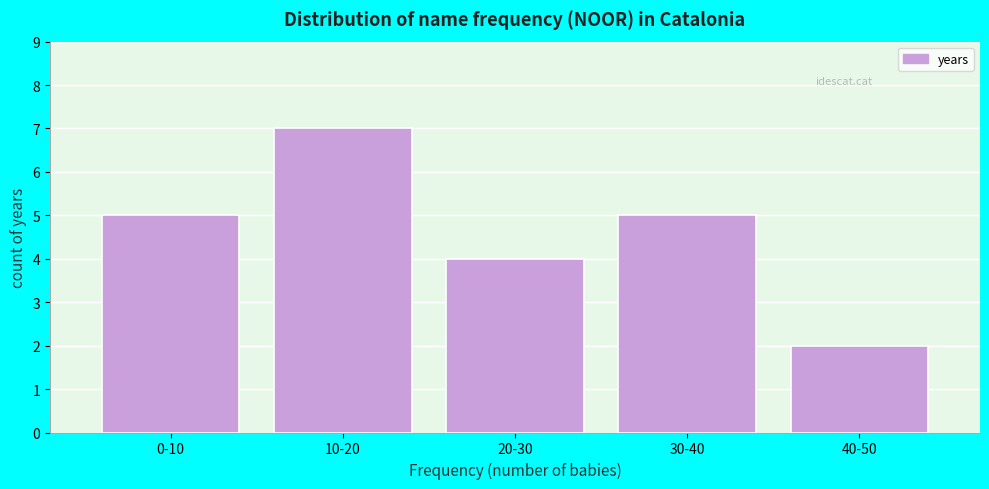

Reading left to right, extract all data points from this chart.

0-10=5	10-20=7	20-30=4	30-40=5	40-50=2